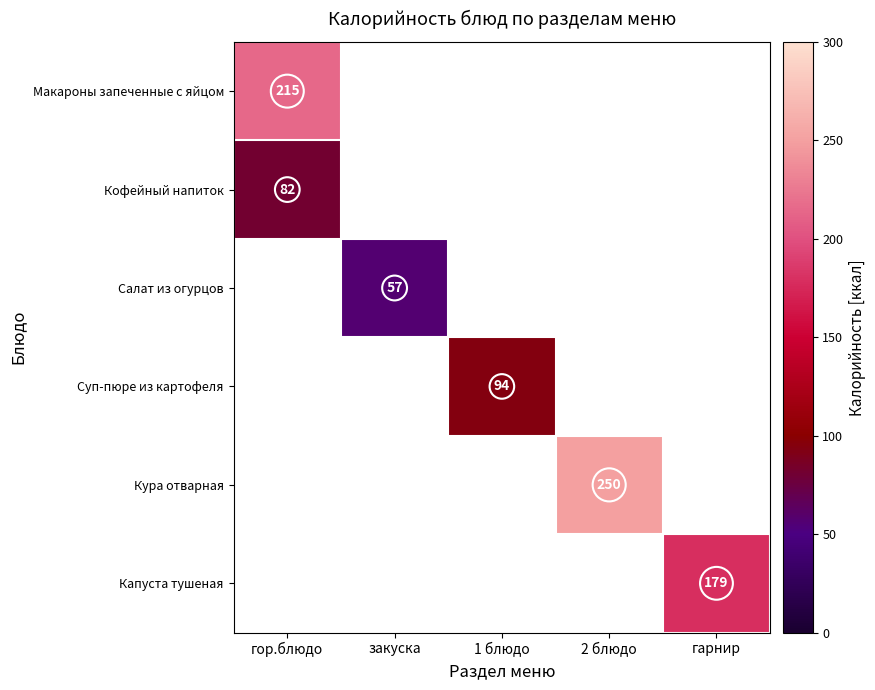

Is it true that Суп-пюре из картофеля equals 94 at 1 блюдо?

True